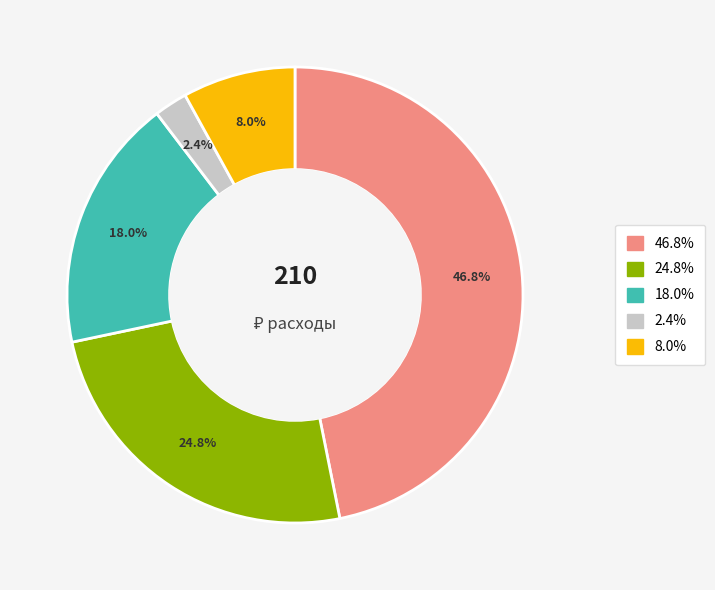

Is there any slice that represents more than half of the pie?

No